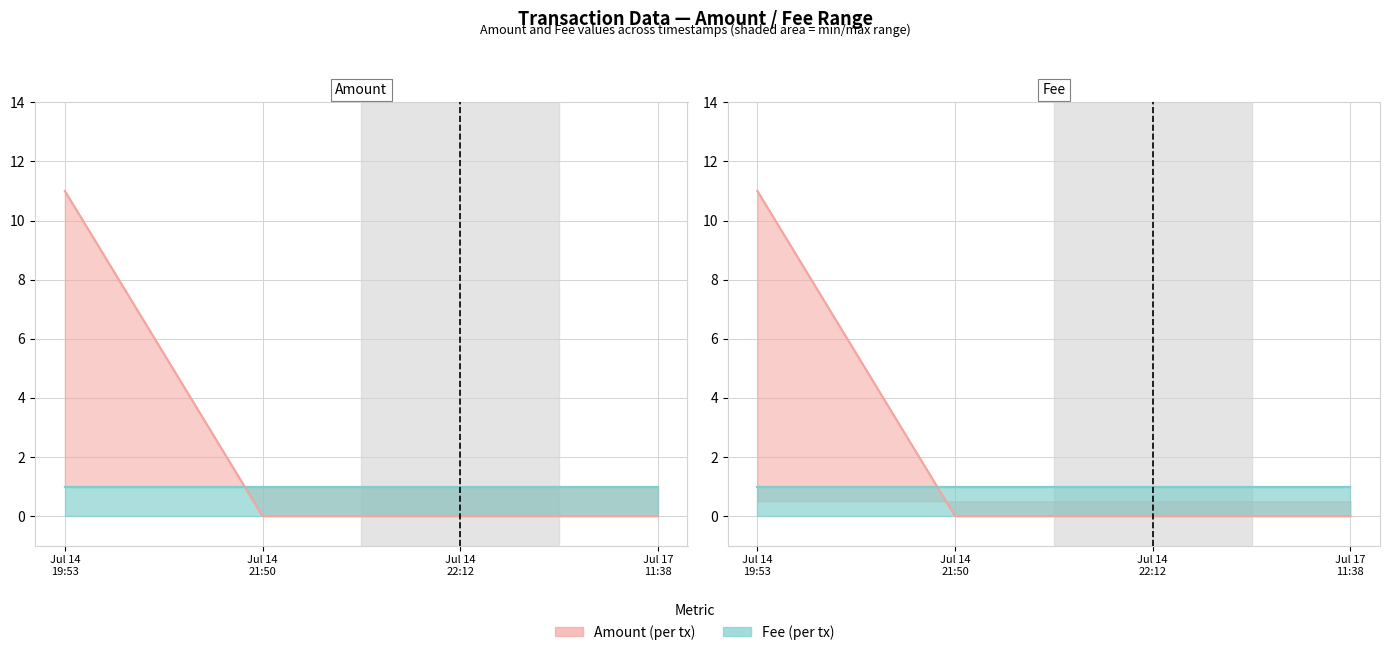

Which has a higher value, Jul 14 19:53 or Jul 17 11:38?

Jul 14 19:53